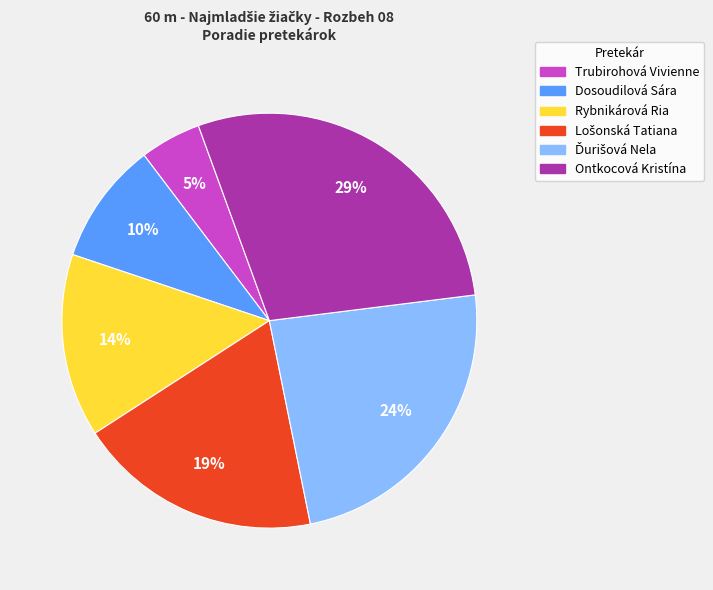

Which slice is the largest?

Ontkocová Kristína